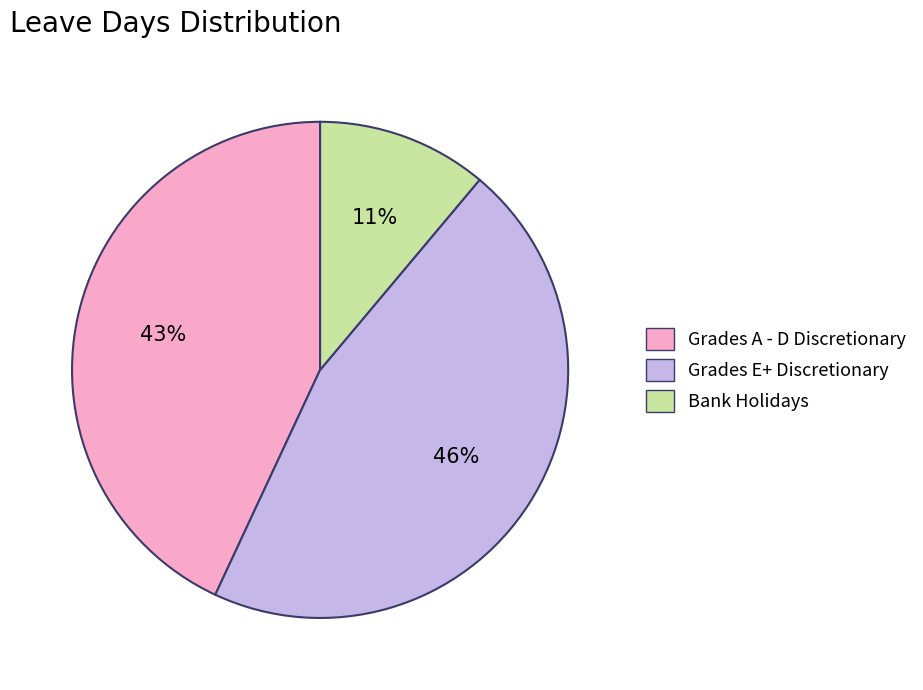

Is there any slice that represents more than half of the pie?

No